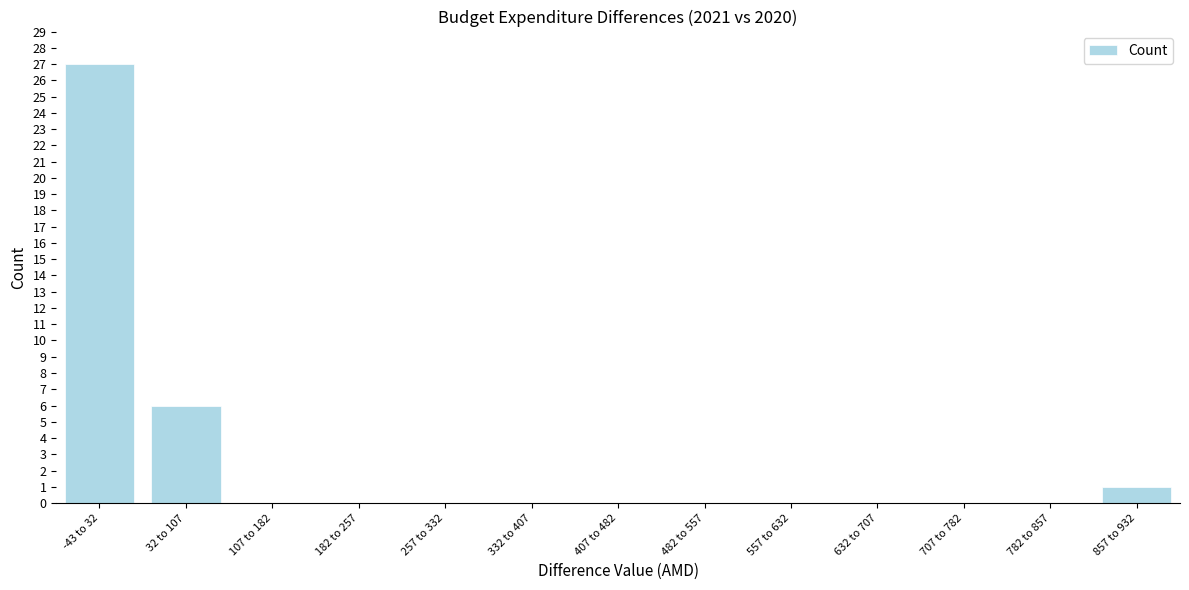

Reading left to right, extract all data points from this chart.

-43 to 32=27	32 to 107=6	107 to 182=0	182 to 257=0	257 to 332=0	332 to 407=0	407 to 482=0	482 to 557=0	557 to 632=0	632 to 707=0	707 to 782=0	782 to 857=0	857 to 932=1